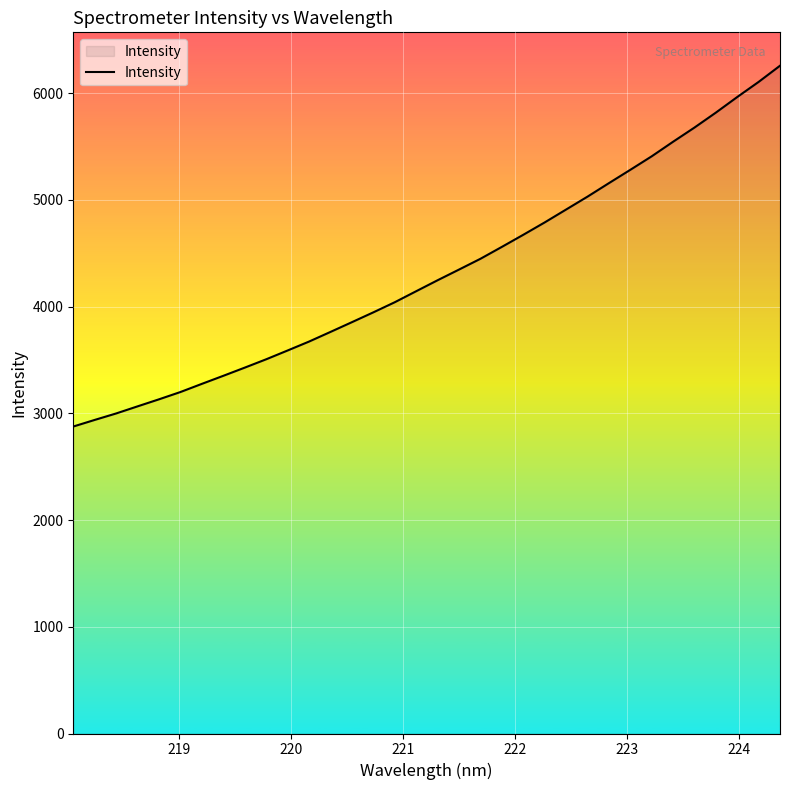

What is the smallest value displayed?

2876.1